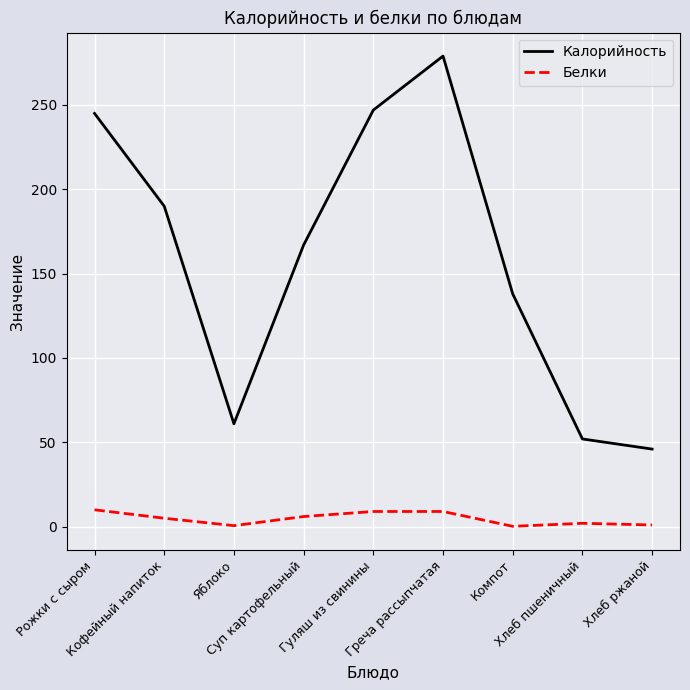

List the series in order of their overall mean, lowest first.

Белки, Калорийность